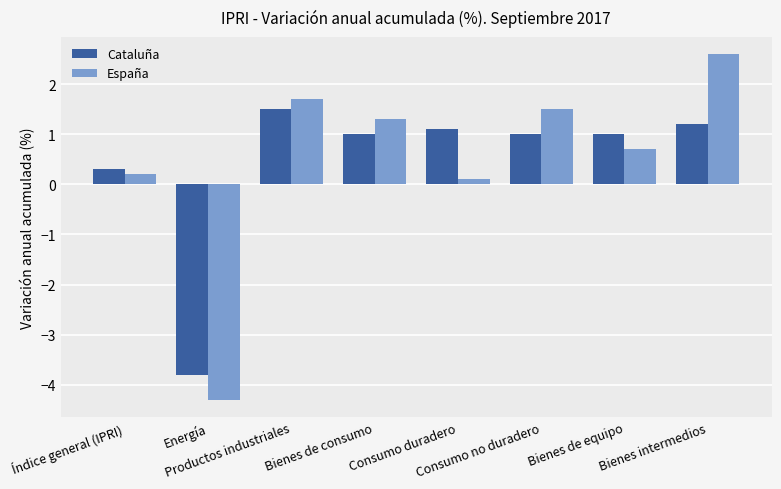

Which series has the widest spread of values?

España